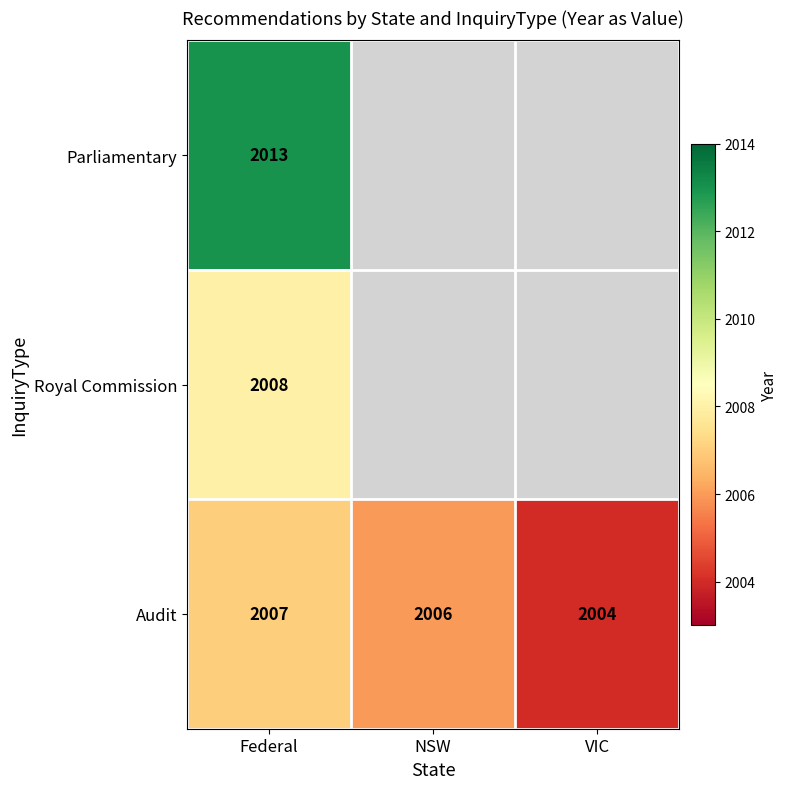

At how many categories does at least one series exceed 2012?

1